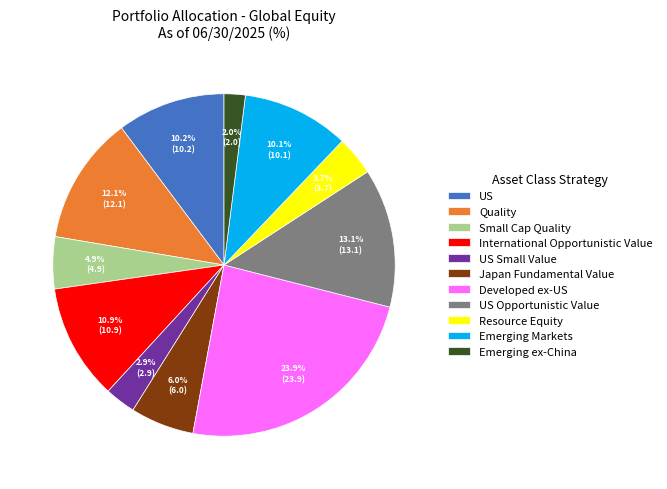

Between Japan Fundamental Value and Quality, which is larger?

Quality